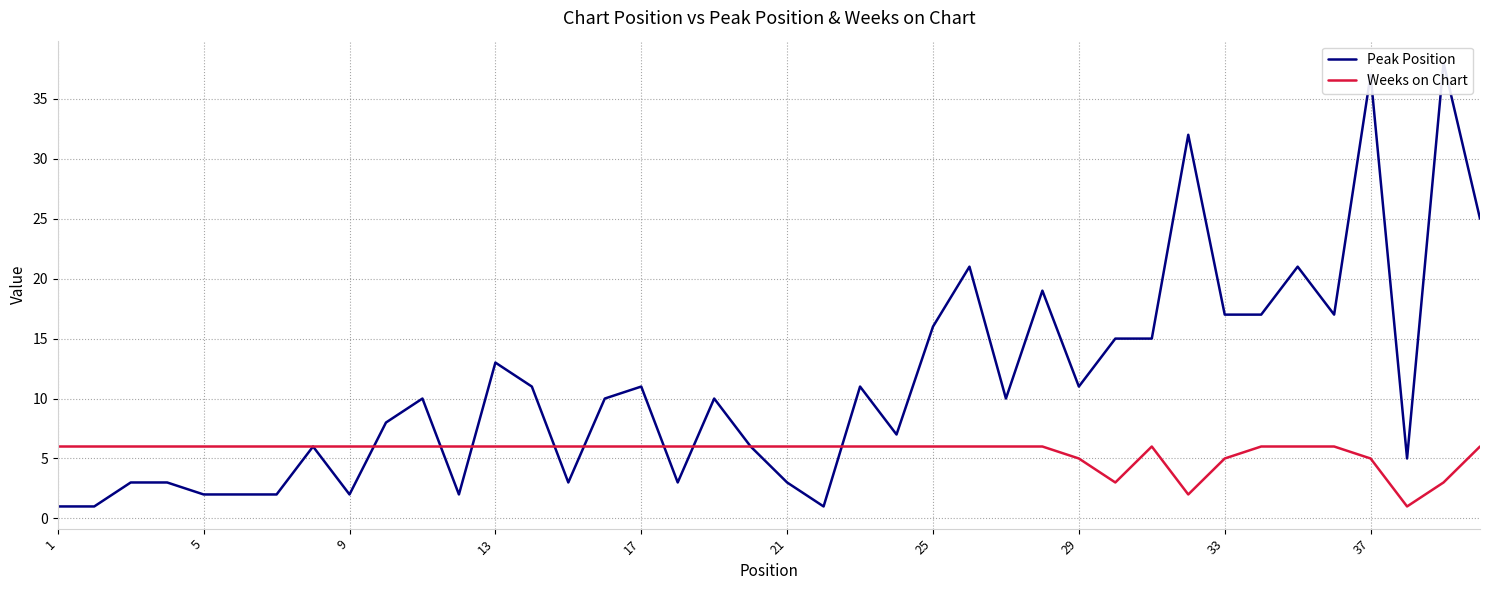

How many times do Peak Position and Weeks on Chart cross each other?

8